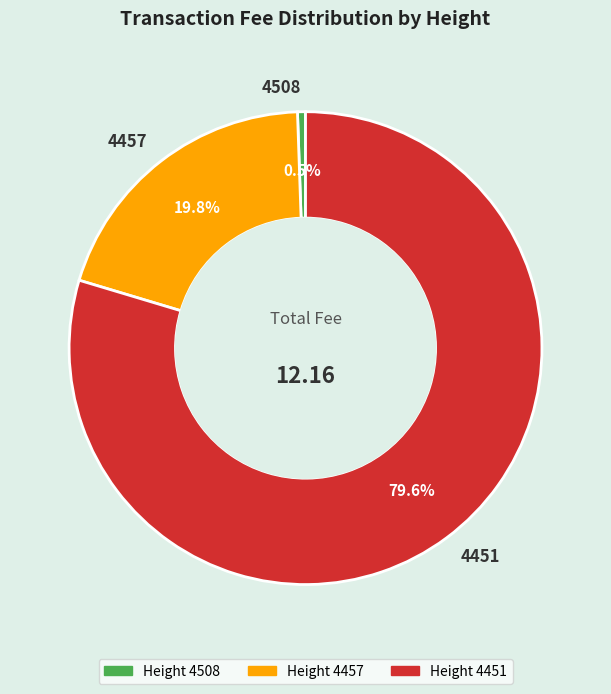

Rank the categories by value from highest to lowest.

Height 4451, Height 4457, Height 4508